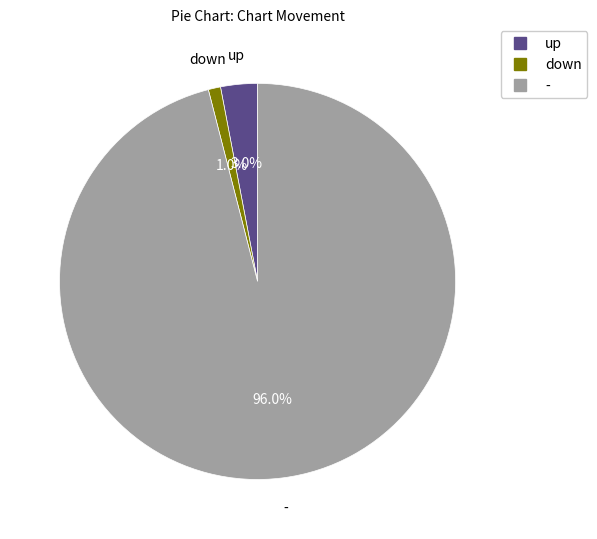

Between down and up, which is larger?

up